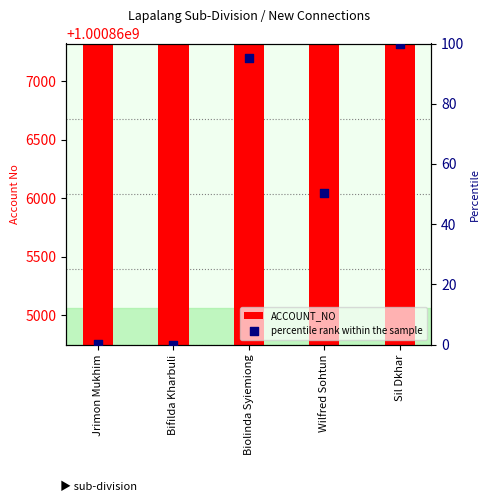

What are all the series names shown in the legend?

ACCOUNT_NO, percentile rank within the sample